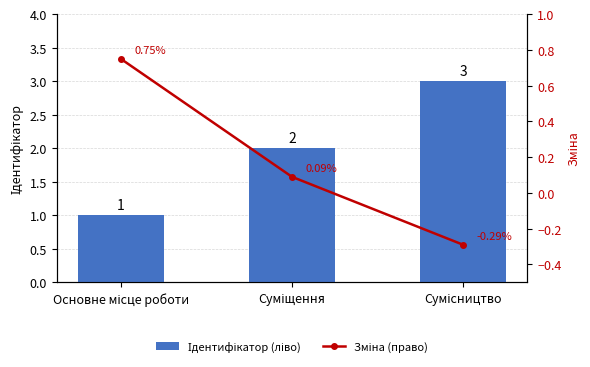

Reading left to right, extract all data points from this chart.

Ідентифікатор (ліво): 1.0	2.0	3.0
Зміна (право): 0.8	0.1	-0.3